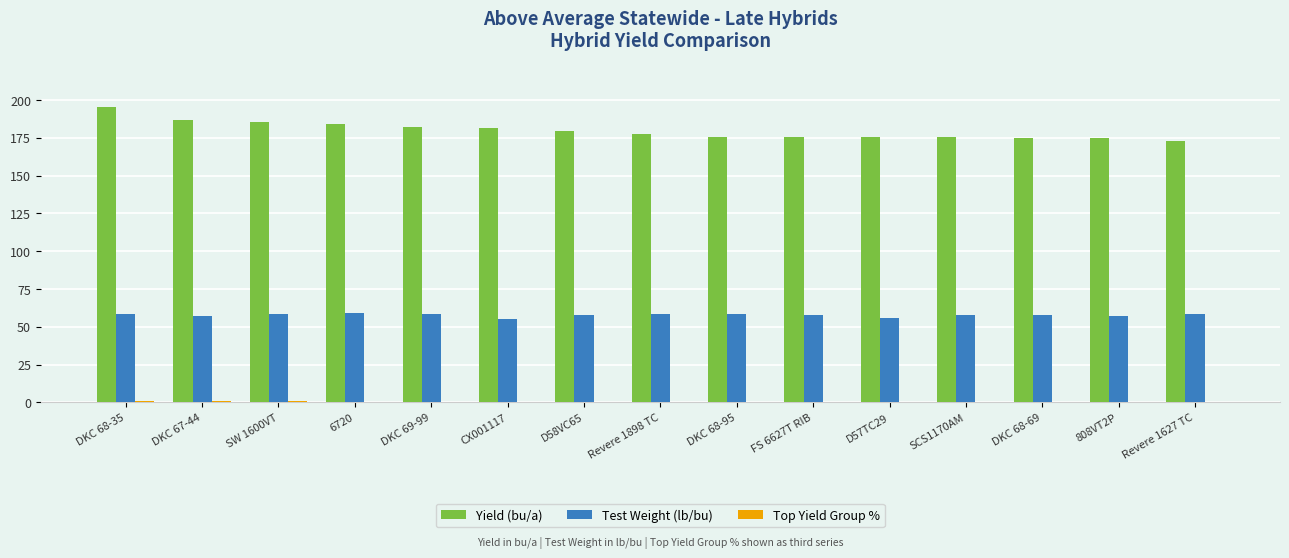

True or false: Test Weight (lb/bu) has a value of 58.6 at Revere 1898 TC.

True